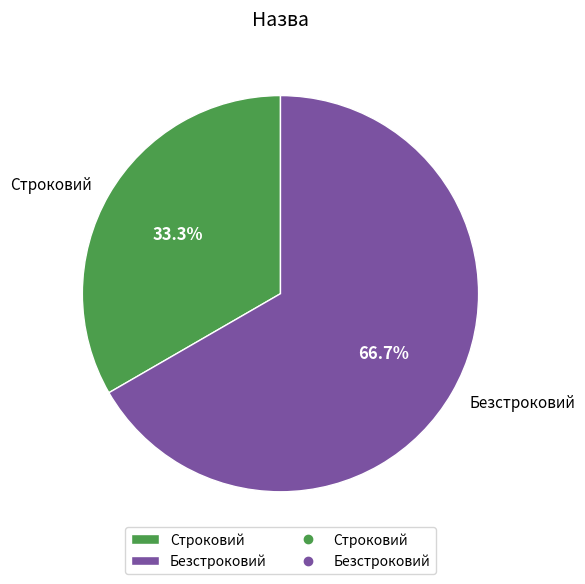

The Строковий slice represents 33% of the pie. True or false?

True